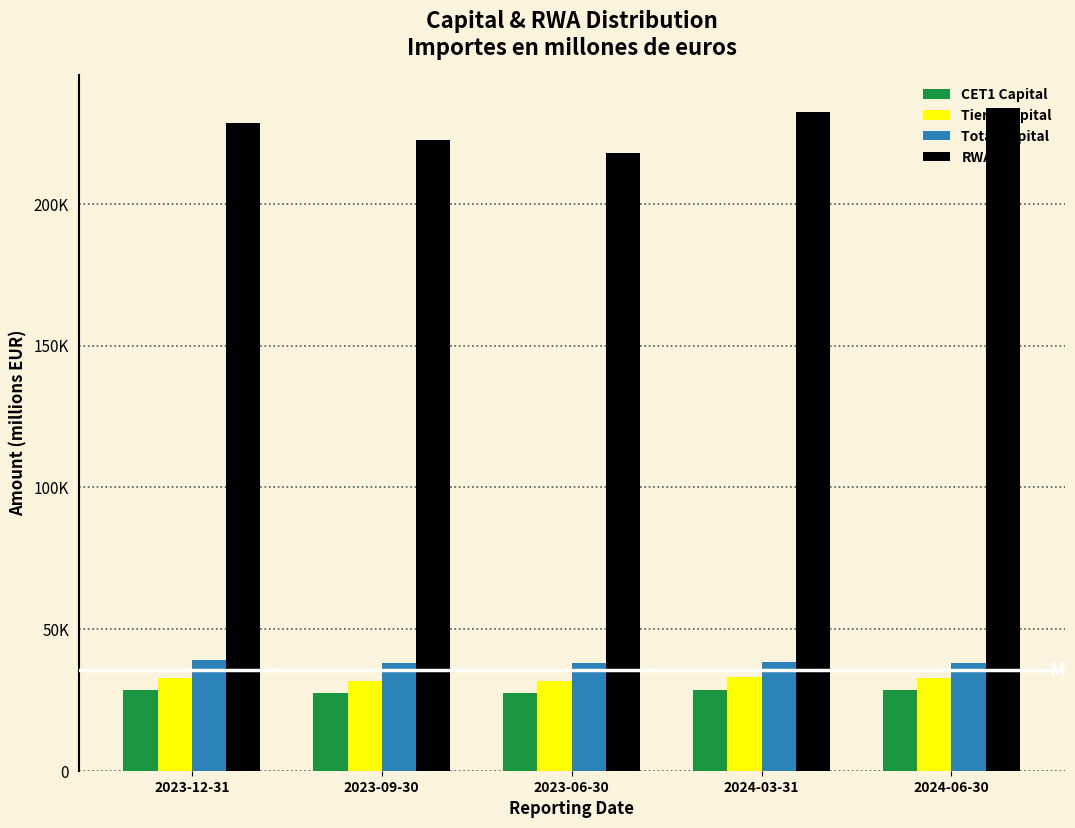

What are all the series names shown in the legend?

CET1 Capital, Tier 1 Capital, Total Capital, RWA